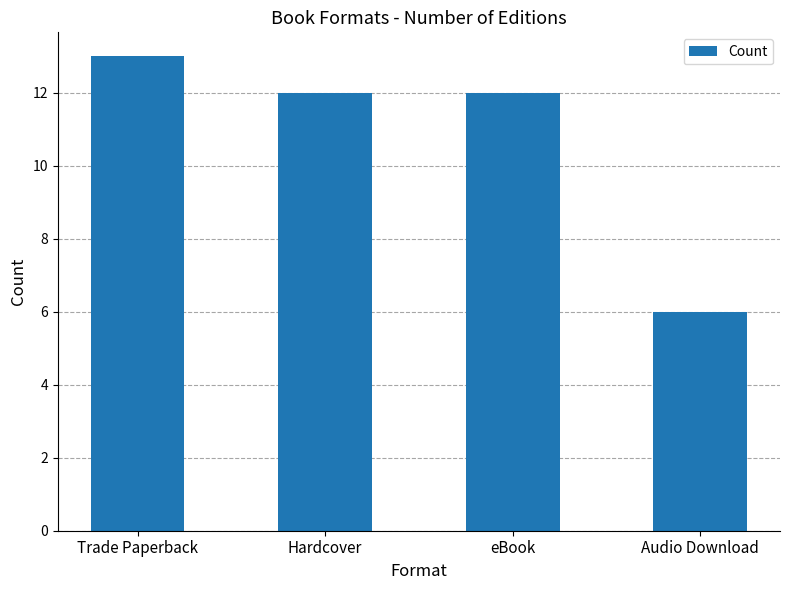

What is the label of the 4th bar from the left?

Audio Download